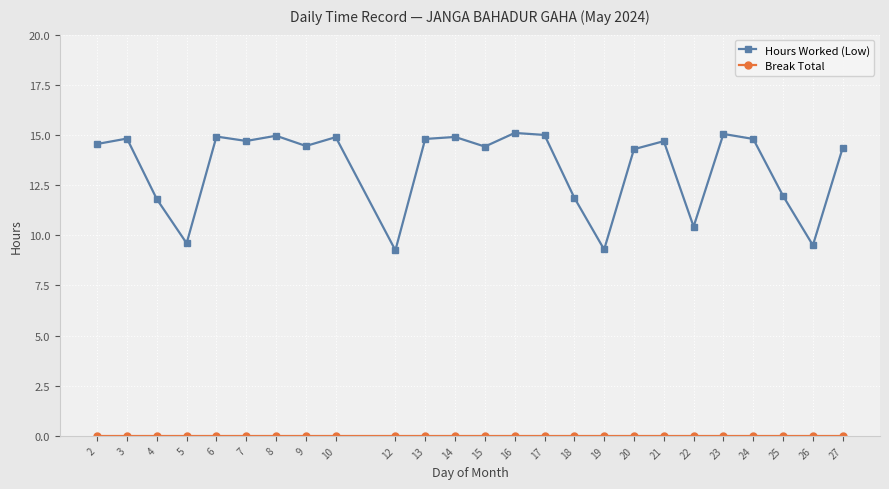

At how many categories does at least one series exceed 0?

25